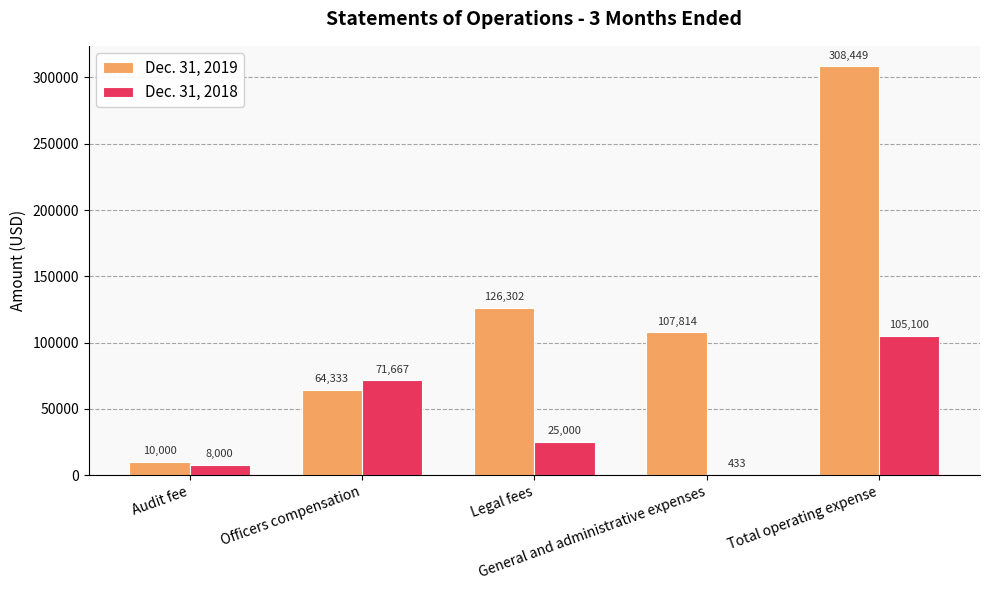

Count the number of data series in this chart.

2